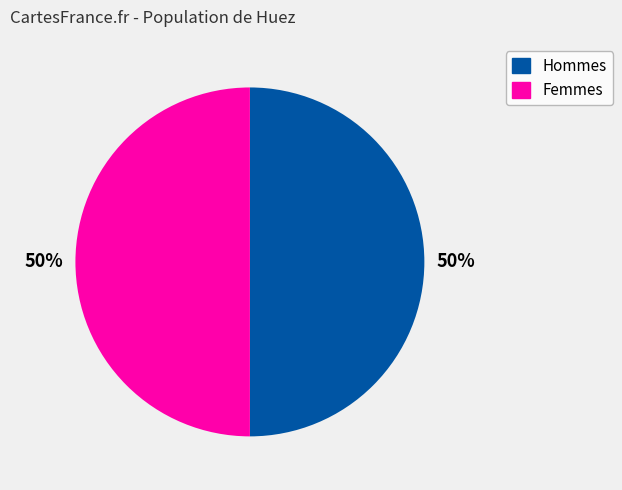

To the nearest percent, what is the average slice percentage?

50%